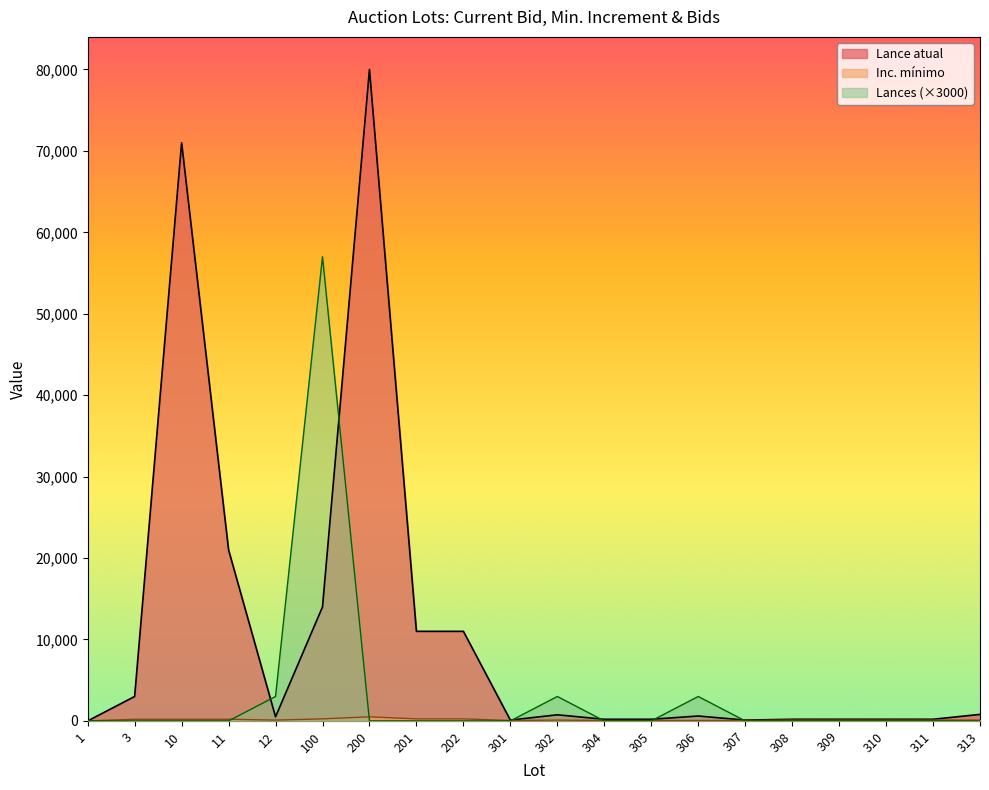

How many values in the Lance atual series are below 600?

10